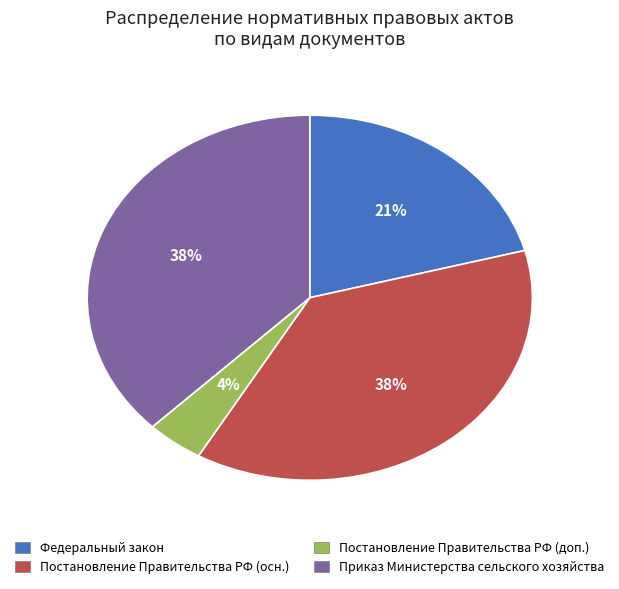

Is there any slice that represents more than half of the pie?

No